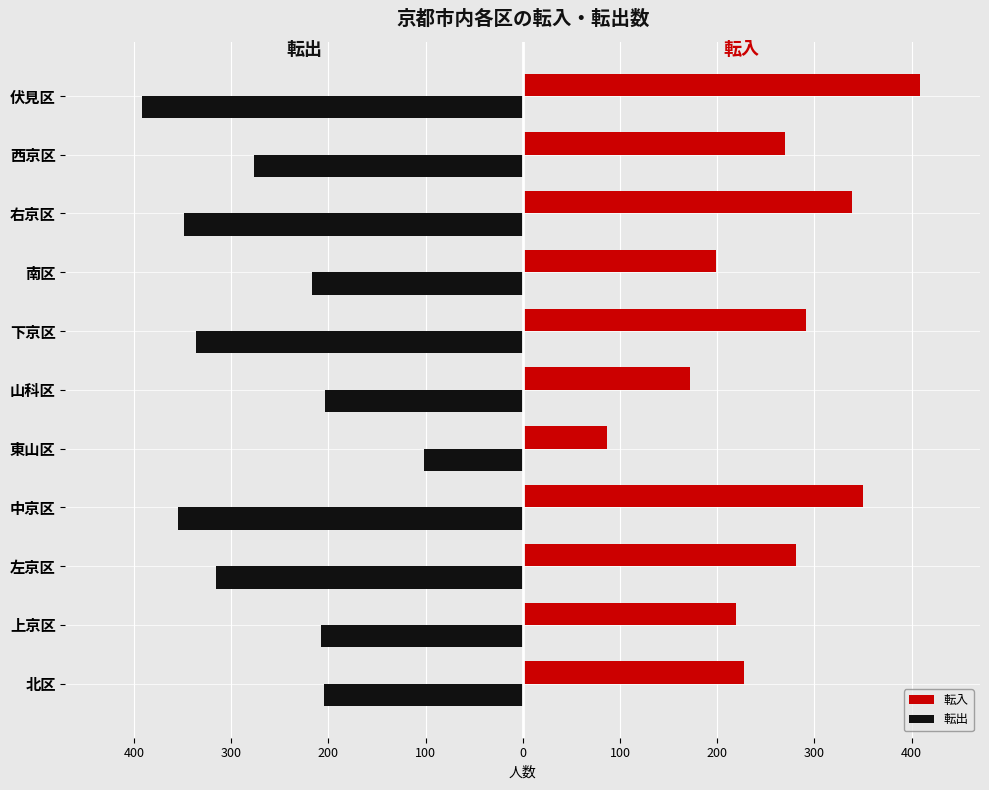

What are all the series names shown in the legend?

転入, 転出